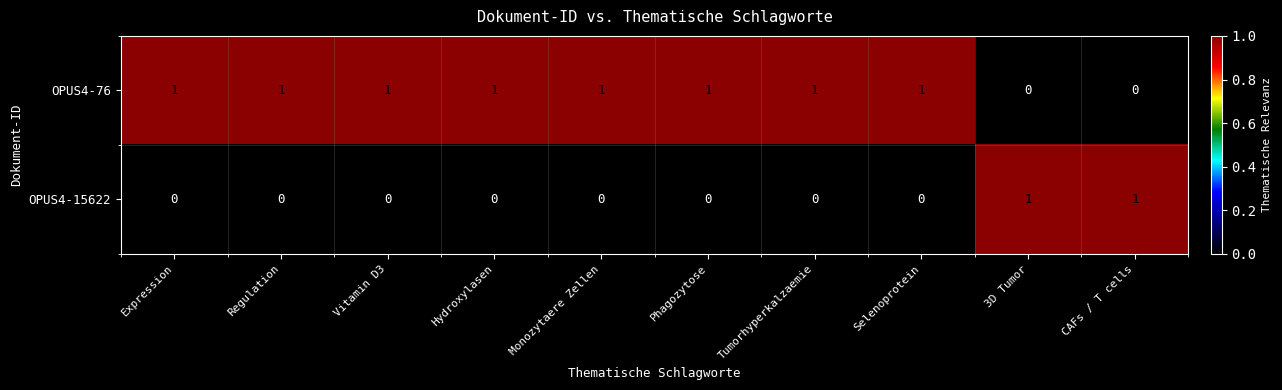

Reading right to left, extract all data points from this chart.

OPUS4-76: 0	0	1	1	1	1	1	1	1	1
OPUS4-15622: 1	1	0	0	0	0	0	0	0	0